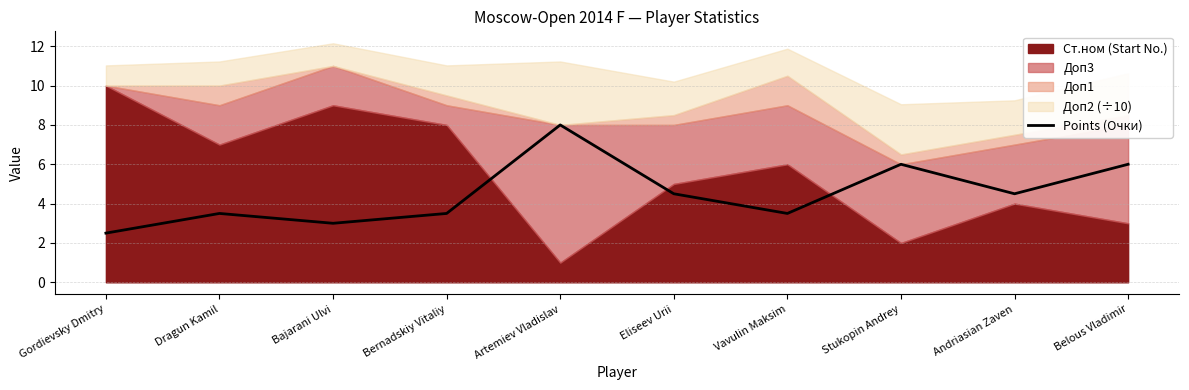

True or false: there are more than 1 points higher than both neighbors.

True